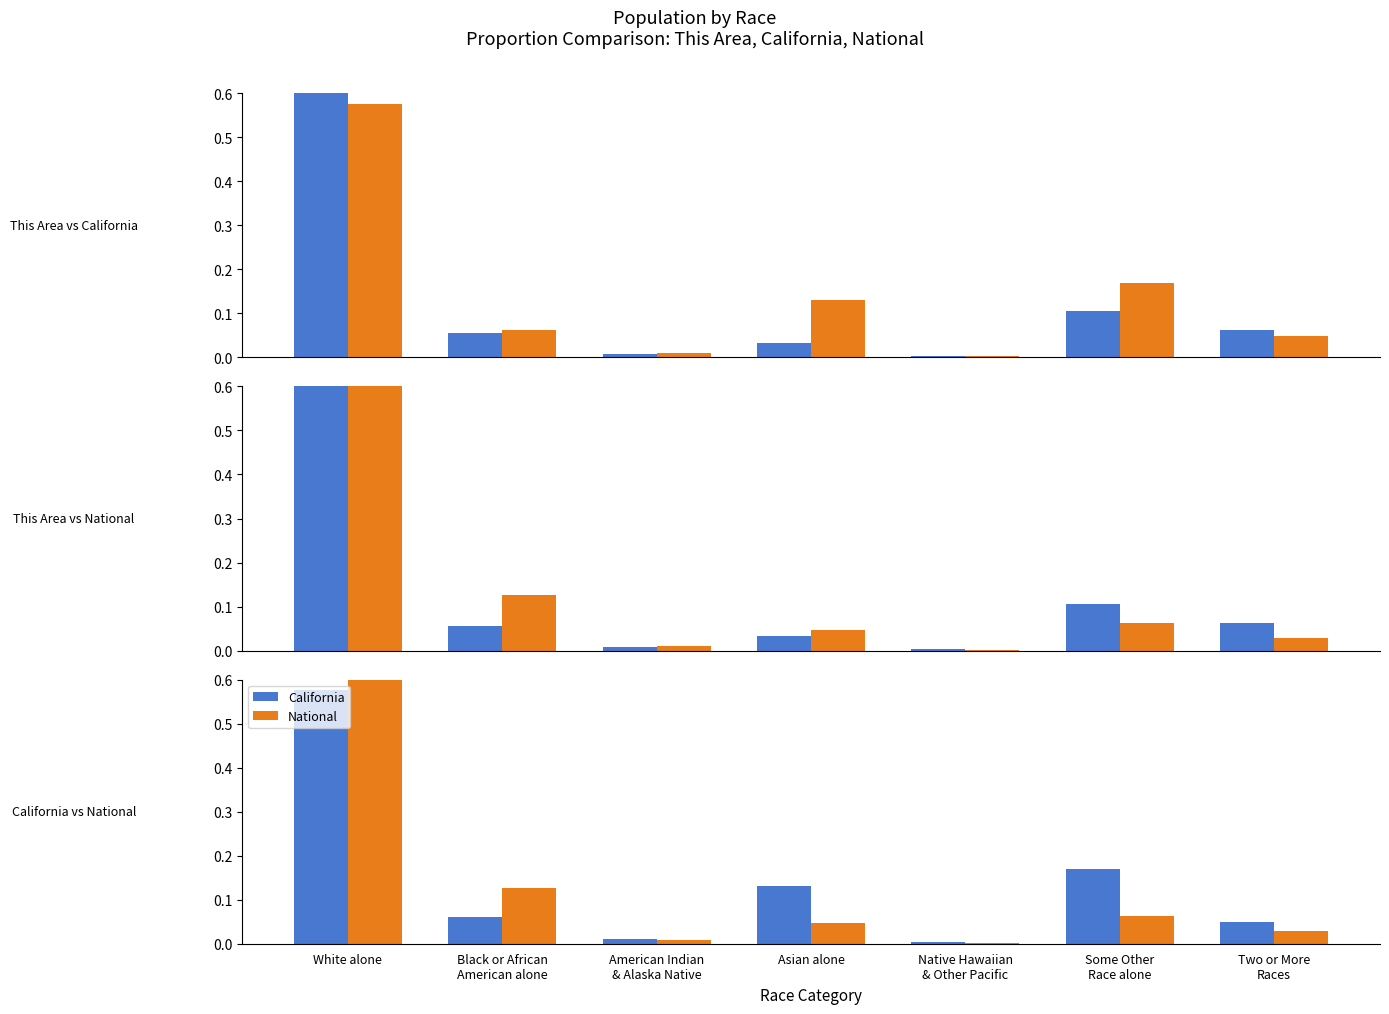

At how many categories does at least one series exceed 0?

7